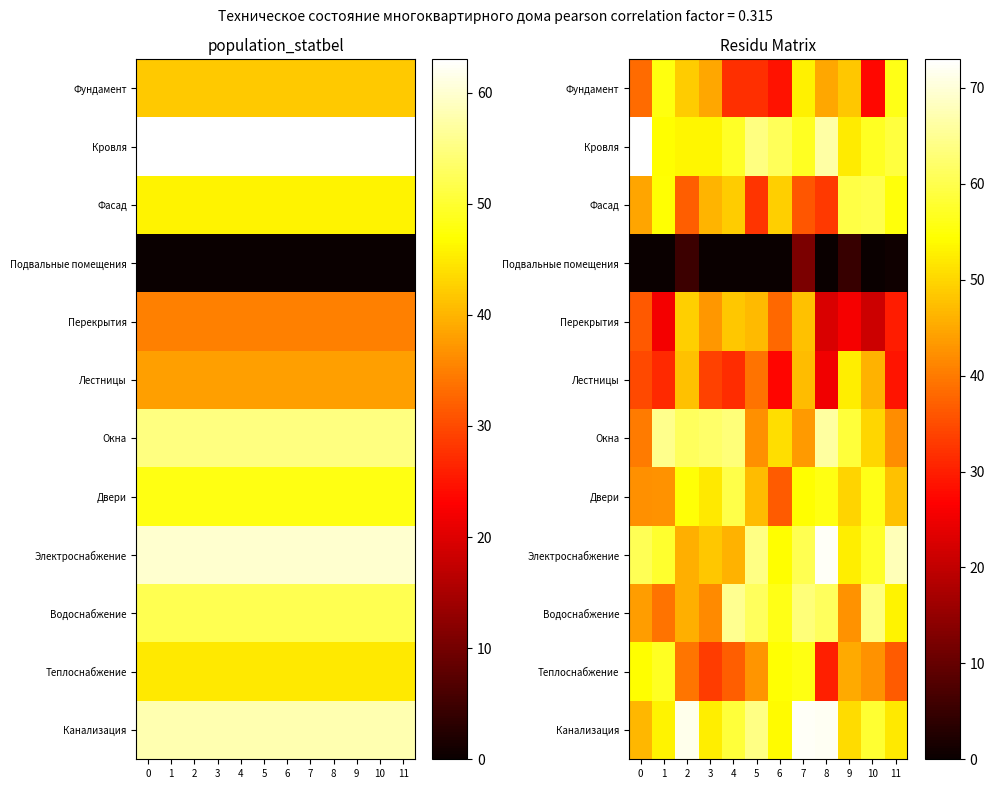

What is the difference between the Теплоснабжение values at 9 and 11?

8.7